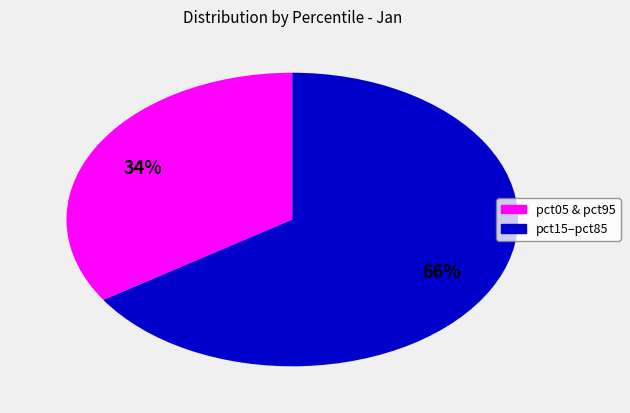

To the nearest percent, what is the difference between the largest and smallest slice percentages?

32%